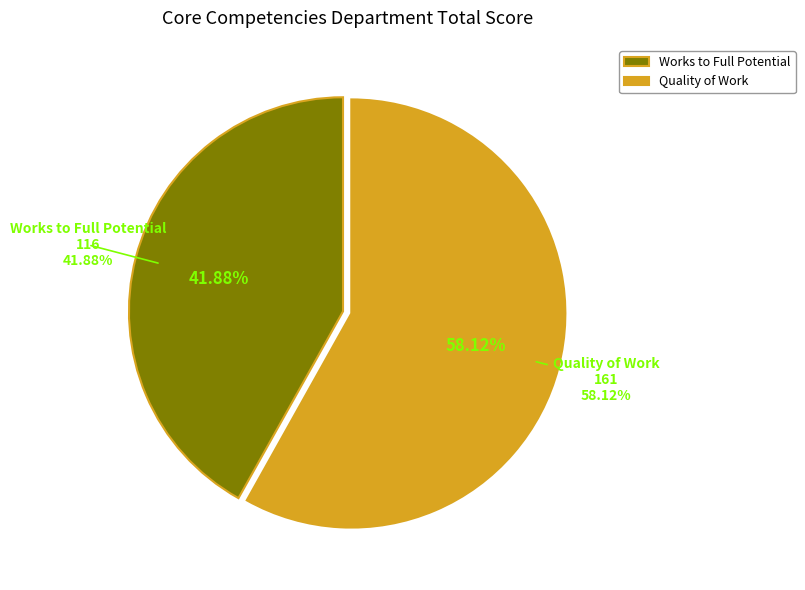

Is it true that Works to Full Potential is 42% of the pie?

True